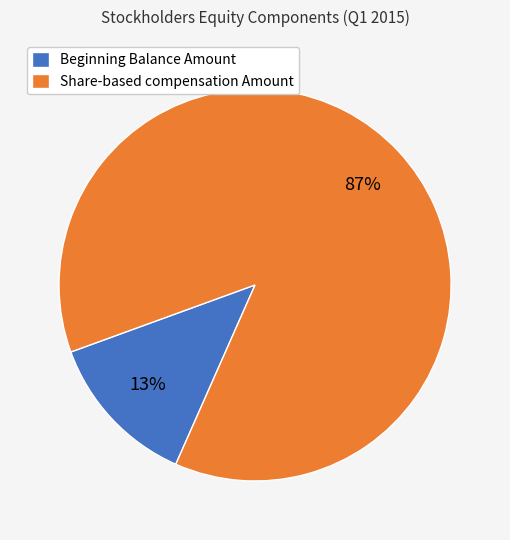

Which slice is the smallest?

Beginning Balance Amount